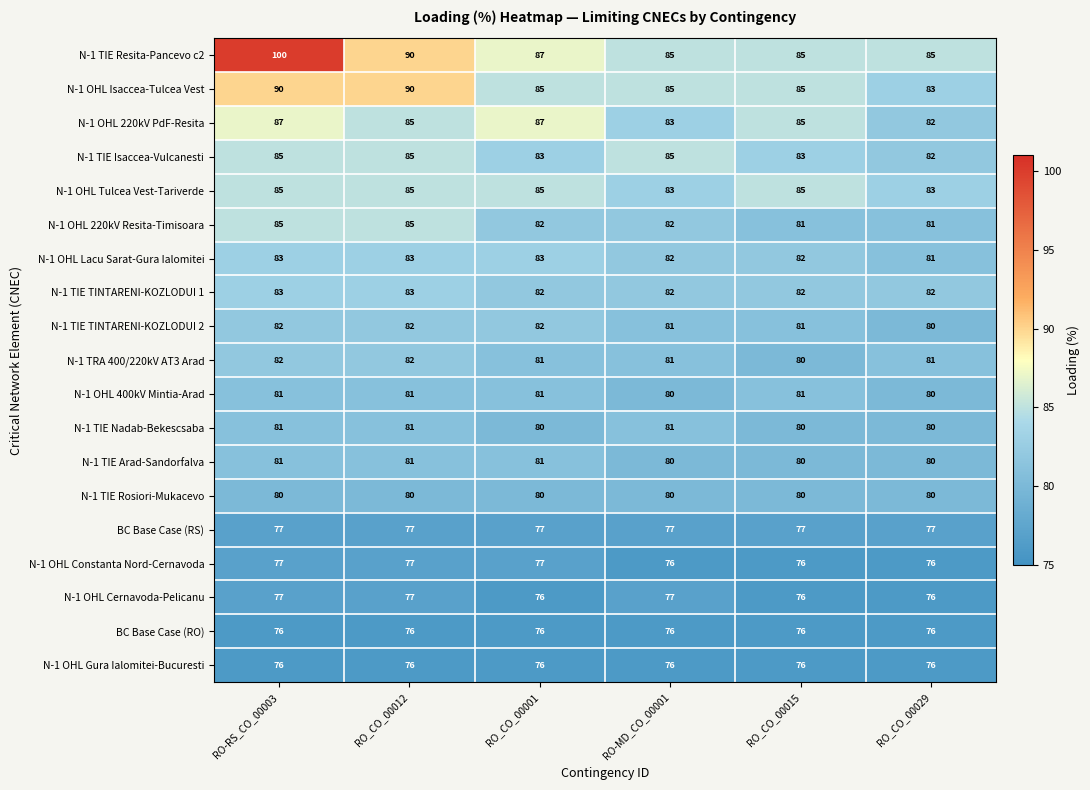

Which category has the highest value across all series?

RO-RS_CO_00003